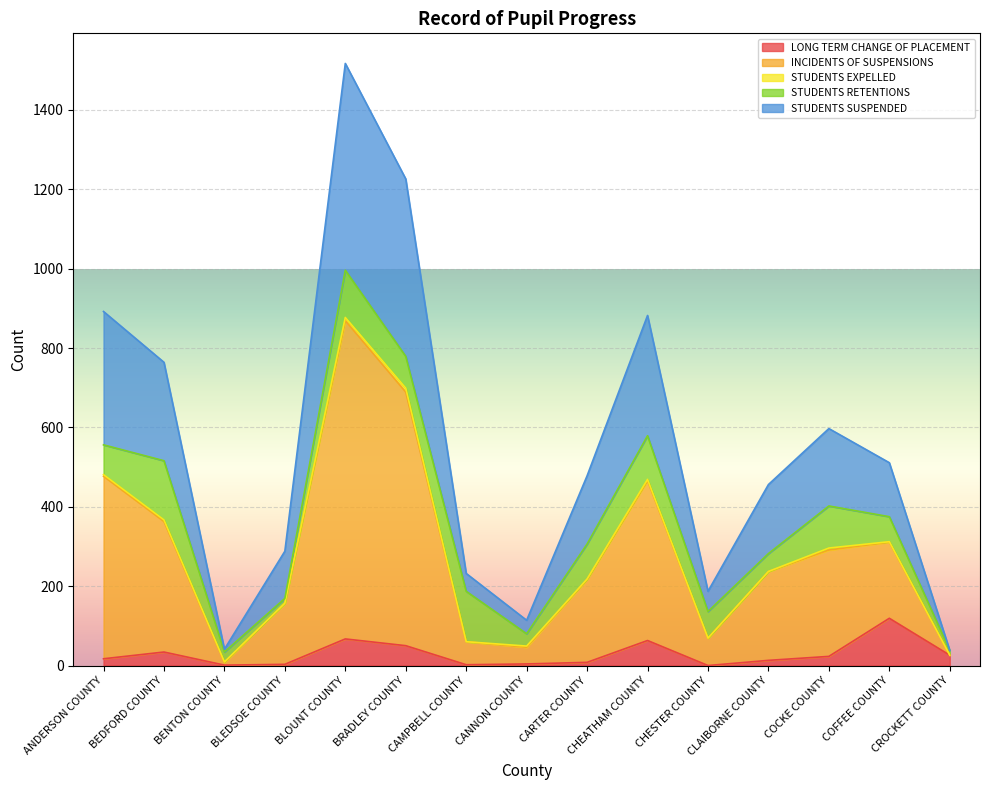

Which category has the highest value in the LONG TERM CHANGE OF PLACEMENT series?

COFFEE COUNTY